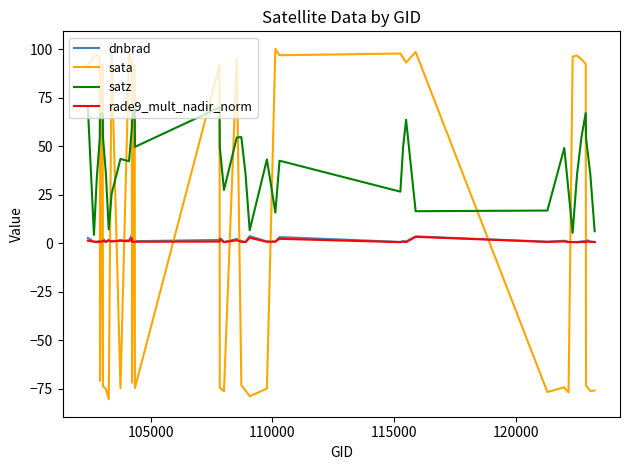

Which series has the widest spread of values?

sata